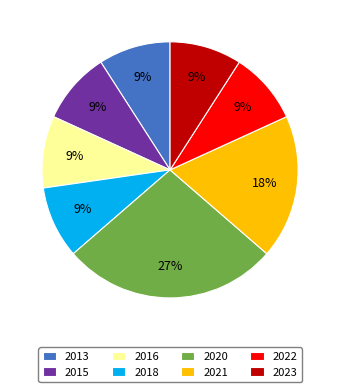

Which slice is the largest?

2020